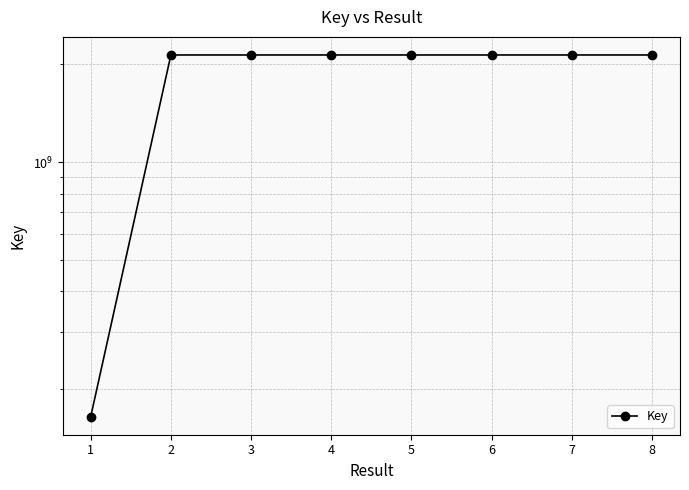

Reading right to left, extract all data points from this chart.

2137717899	2137718729	2137651853	2137651840	2137708140	2137658125	2137659308	164396888